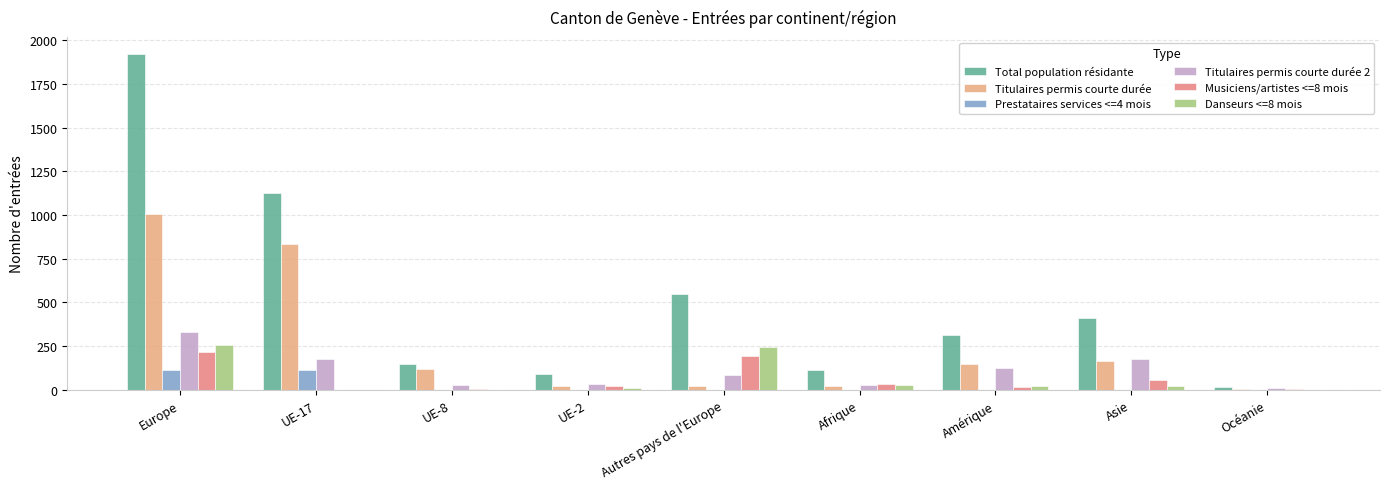

At which label is Total population résidante closest to 971?

UE-17